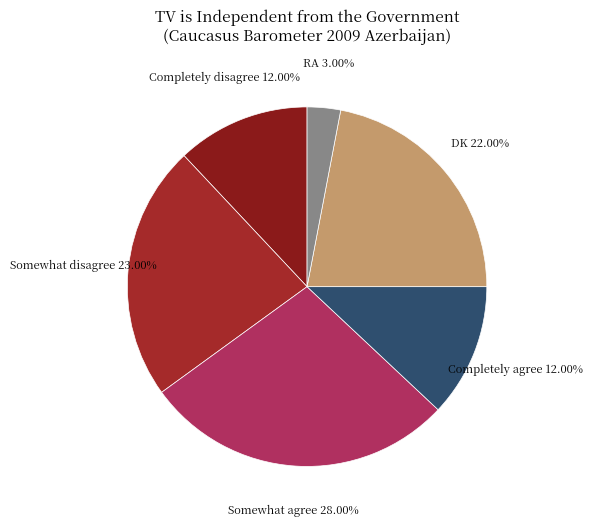

What percentage is the Completely agree slice, to the nearest percent?

12%